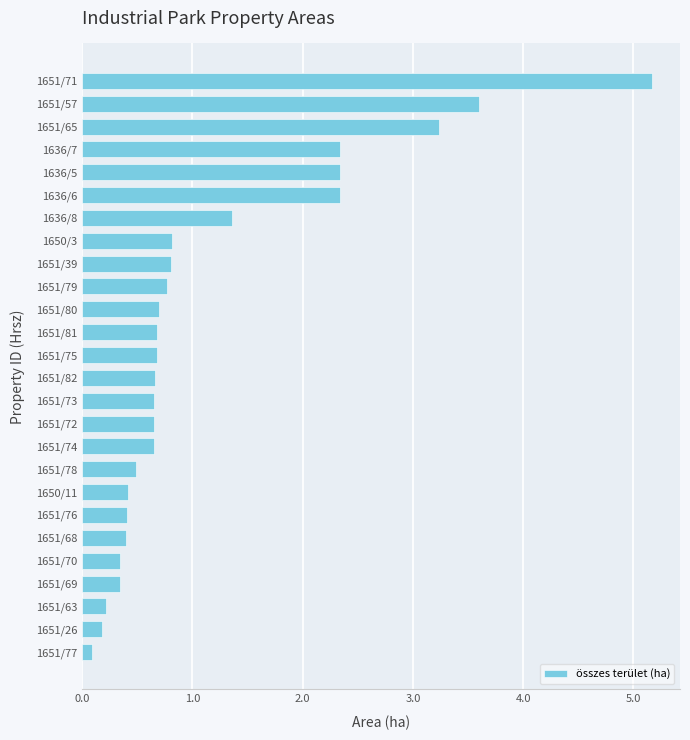

What is the difference between the second highest and second lowest values?

3.4